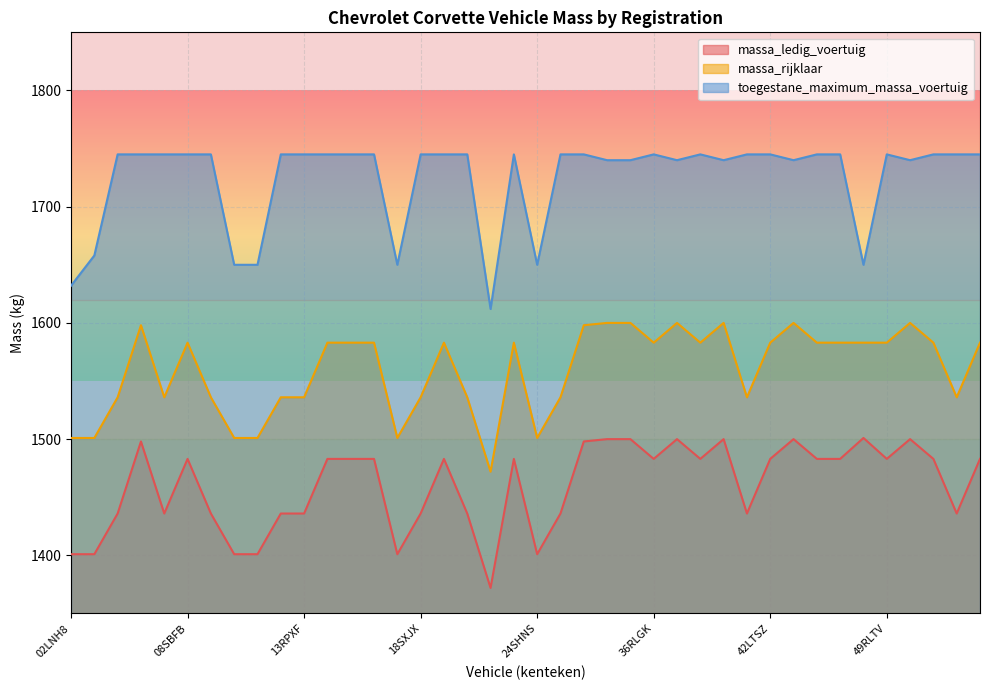

Reading left to right, list all the values displayed in this chart.

massa_ledig_voertuig: 02LNH8=1401	05HSH7=1401	05PZGX=1436	07JDS1=1498	07RDFF=1436	08SBFB=1483	09HBJ7=1436	10STJV=1401	11TFKT=1401	12TFKT=1436	13RPXF=1436	14RPXF=1483	16TPD6=1483	18KPS3=1483	18SGGS=1401	18SXJX=1436	19RTSZ=1483	21RXL1=1436	23HBD3=1372	24HND5=1483	24SHNS=1401	25RVRV=1436	26SLXJ=1498	30SFVZ=1500	34RTZB=1500	36RLGK=1483	38RRBN=1500	39RNBV=1483	40SVDV=1500	41XVKL=1436	42LTSZ=1483	42PSXZ=1500	43XGNH=1483	45RFBB=1483	48NVTD=1501	49RLTV=1483	51FZVH=1500	51GDF6=1483	51GGTT=1436	41XBJ3=1483
massa_rijklaar: 02LNH8=1501	05HSH7=1501	05PZGX=1536	07JDS1=1598	07RDFF=1536	08SBFB=1583	09HBJ7=1536	10STJV=1501	11TFKT=1501	12TFKT=1536	13RPXF=1536	14RPXF=1583	16TPD6=1583	18KPS3=1583	18SGGS=1501	18SXJX=1536	19RTSZ=1583	21RXL1=1536	23HBD3=1472	24HND5=1583	24SHNS=1501	25RVRV=1536	26SLXJ=1598	30SFVZ=1600	34RTZB=1600	36RLGK=1583	38RRBN=1600	39RNBV=1583	40SVDV=1600	41XVKL=1536	42LTSZ=1583	42PSXZ=1600	43XGNH=1583	45RFBB=1583	48NVTD=1583	49RLTV=1583	51FZVH=1600	51GDF6=1583	51GGTT=1536	41XBJ3=1583
toegestane_maximum_massa_voertuig: 02LNH8=1632	05HSH7=1658	05PZGX=1745	07JDS1=1745	07RDFF=1745	08SBFB=1745	09HBJ7=1745	10STJV=1650	11TFKT=1650	12TFKT=1745	13RPXF=1745	14RPXF=1745	16TPD6=1745	18KPS3=1745	18SGGS=1650	18SXJX=1745	19RTSZ=1745	21RXL1=1745	23HBD3=1612	24HND5=1745	24SHNS=1650	25RVRV=1745	26SLXJ=1745	30SFVZ=1740	34RTZB=1740	36RLGK=1745	38RRBN=1740	39RNBV=1745	40SVDV=1740	41XVKL=1745	42LTSZ=1745	42PSXZ=1740	43XGNH=1745	45RFBB=1745	48NVTD=1650	49RLTV=1745	51FZVH=1740	51GDF6=1745	51GGTT=1745	41XBJ3=1745